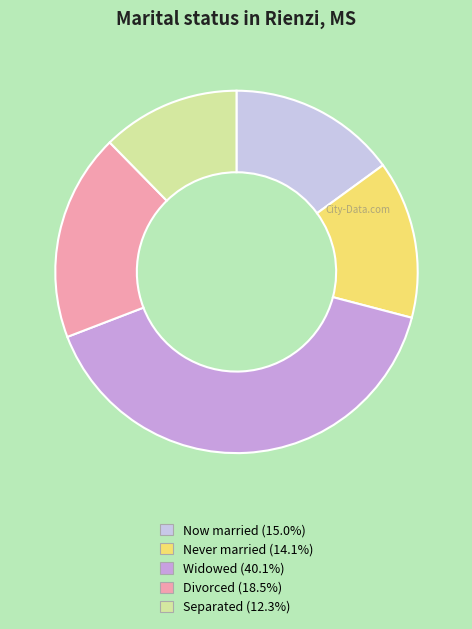

Is there any slice that represents more than half of the pie?

No